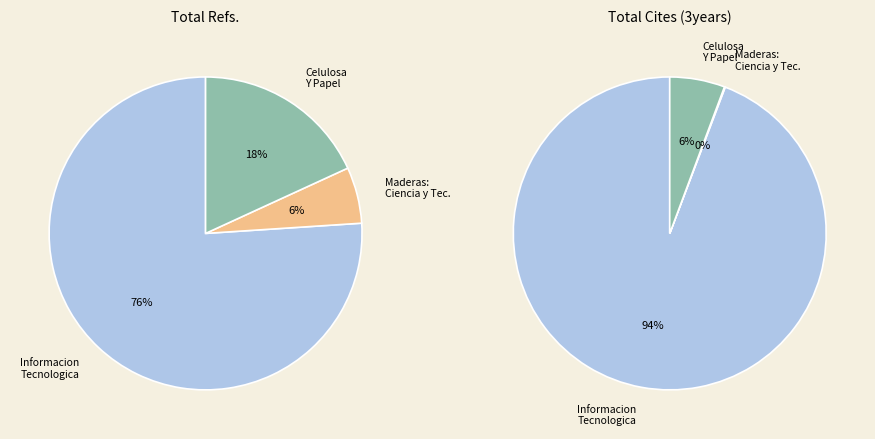

Between Informacion Tecnologica and Maderas: Ciencia y Tecnologia, which is larger?

Informacion Tecnologica